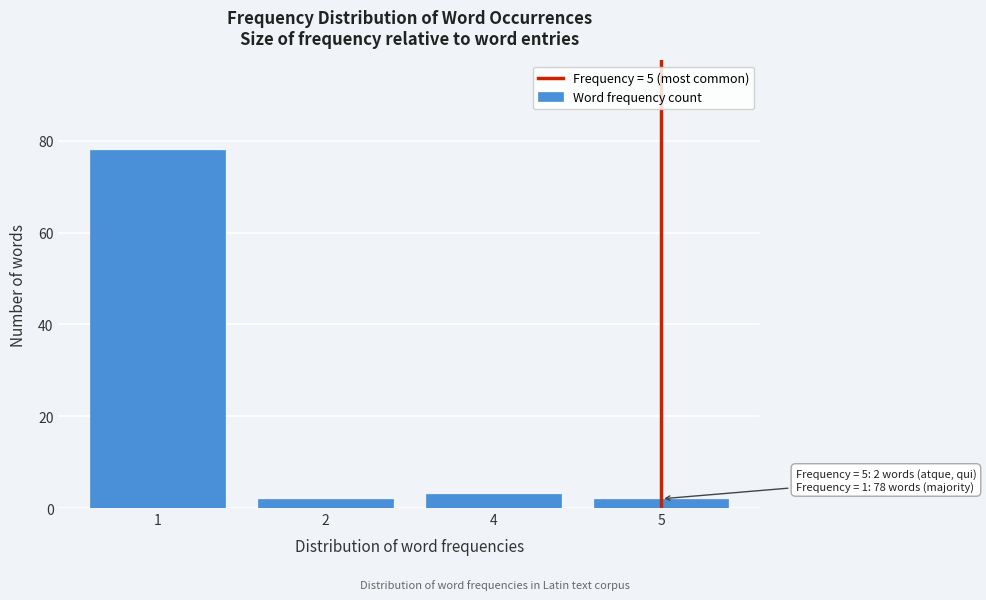

Reading right to left, transcribe all the data shown in this chart.

2	3	2	78